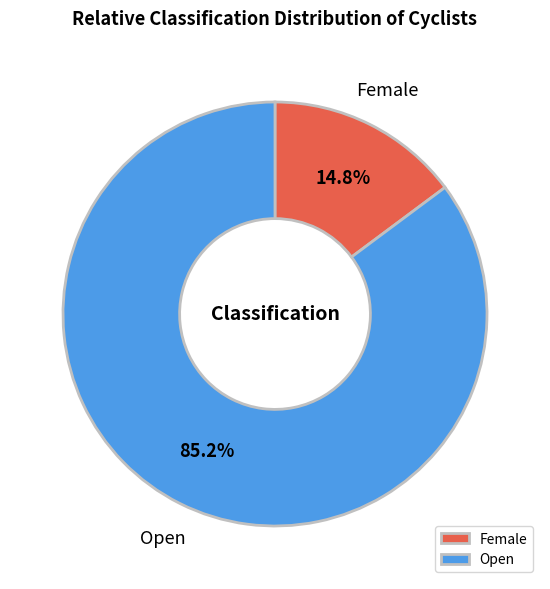

Approximately how many times larger is the value at Female compared to Open?

0.2